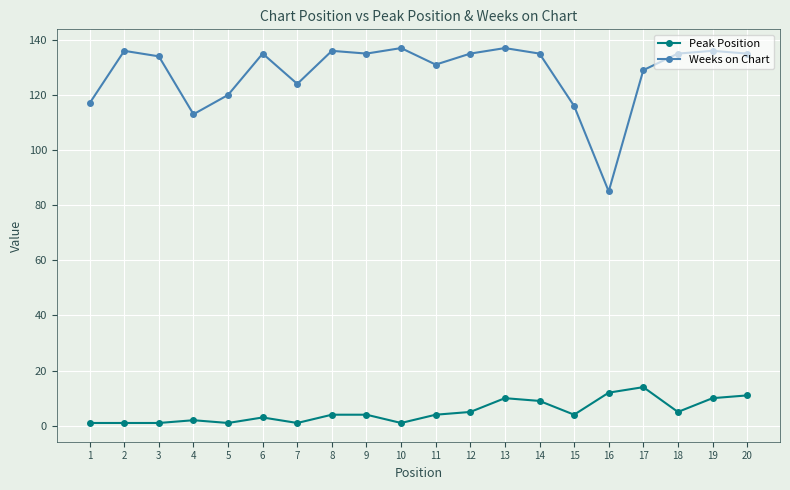

At which category does Weeks on Chart reach its first local peak?

2